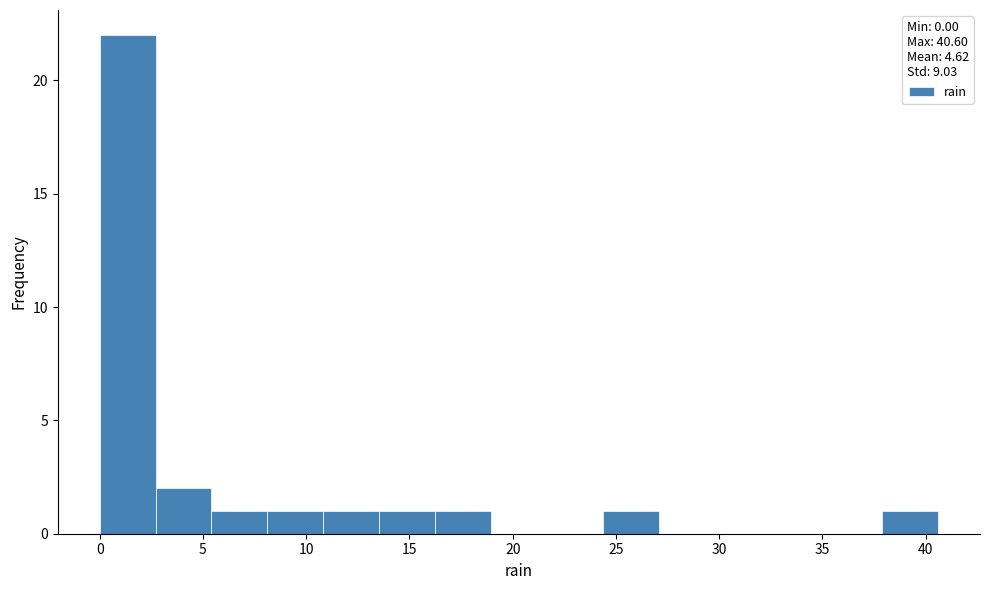

Reading left to right, transcribe this chart: for each bar, give the range it covers on the x-axis and its height. Neither the bar edges nor the heights are printed on the chart, so give them approximately, as read against the axes.

0.0 to 2.5: 22
2.5 to 5.5: 2
5.5 to 8.0: 1
8.0 to 11.0: 1
11.0 to 13.5: 1
13.5 to 16.0: 1
16.0 to 19.0: 1
19.0 to 21.5: 0
21.5 to 24.5: 0
24.5 to 27.0: 1
27.0 to 30.0: 0
30.0 to 32.5: 0
32.5 to 35.0: 0
35.0 to 38.0: 0
38.0 to 40.5: 1